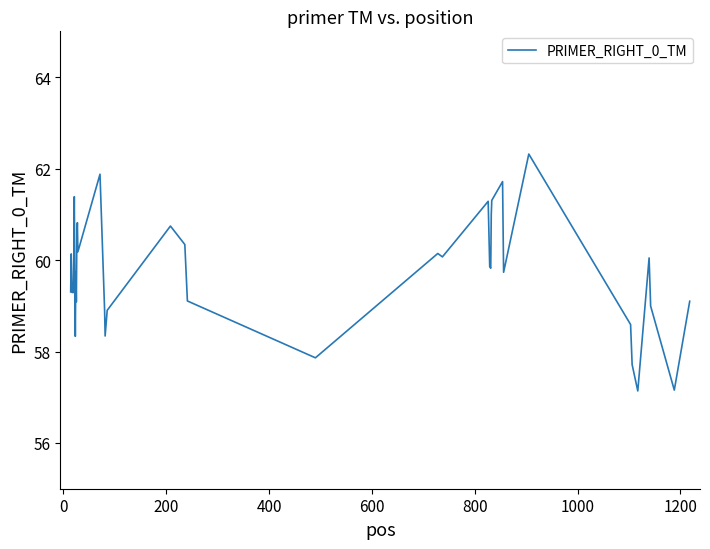

What is the maximum value shown in the chart?

62.3